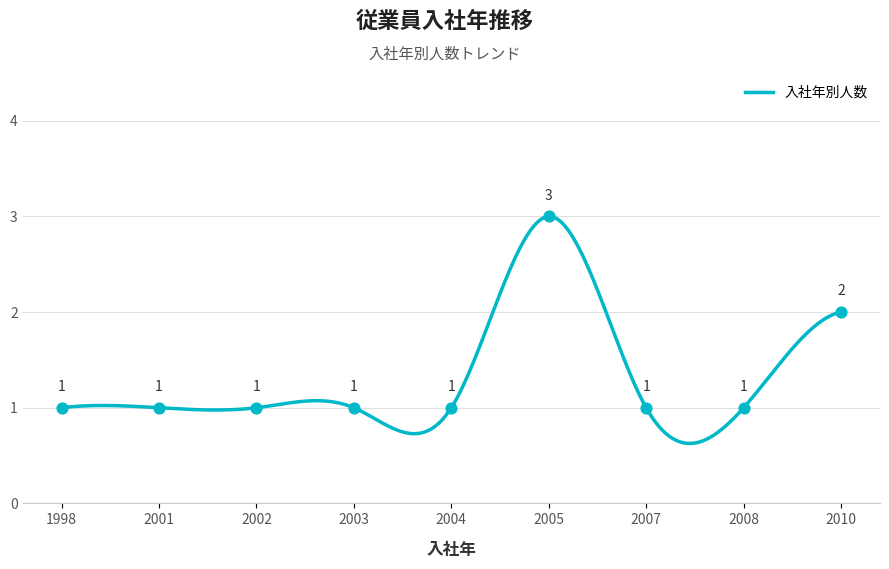

Between 2007 and 2001, which is larger?

2007